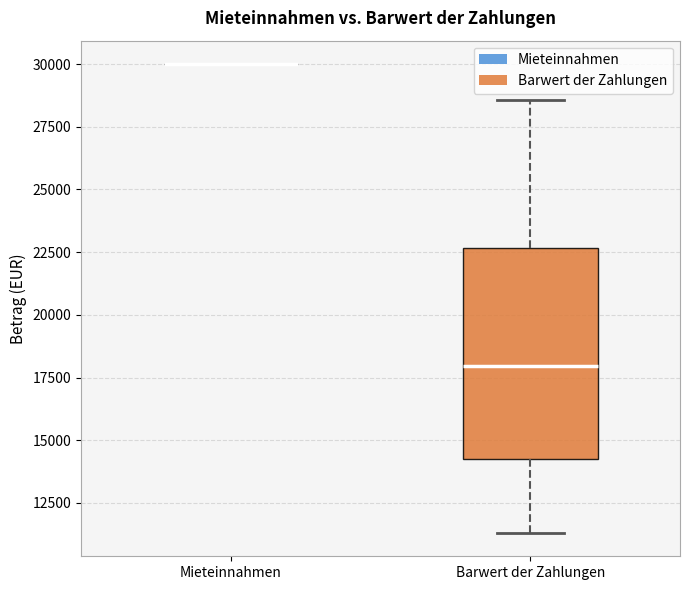

Reading left to right, read every box against the y-axis: the position of its median line, the range the box covers, and the ends of its whiskers. The values are not printed on the chart, so give them approximately, as read against the axis.

Mieteinnahmen: box collapsed to a line at 30000, whiskers 30000 to 30000
Barwert der Zahlungen: median 18000, box 14500 to 22500, whiskers 11500 to 28500